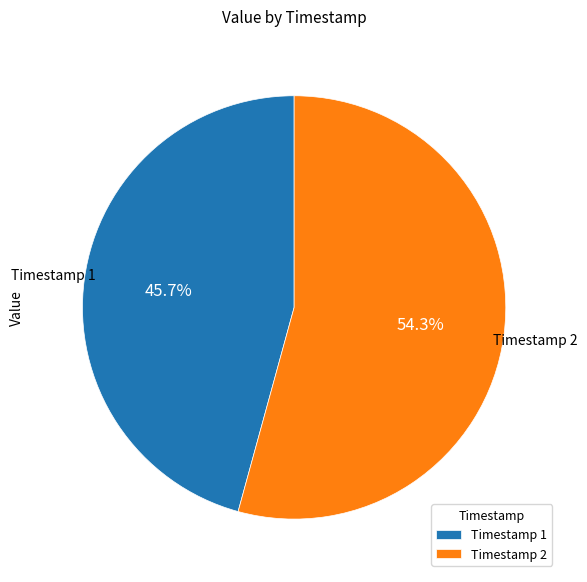

How much of the chart is everything except Timestamp 2?

45.7%